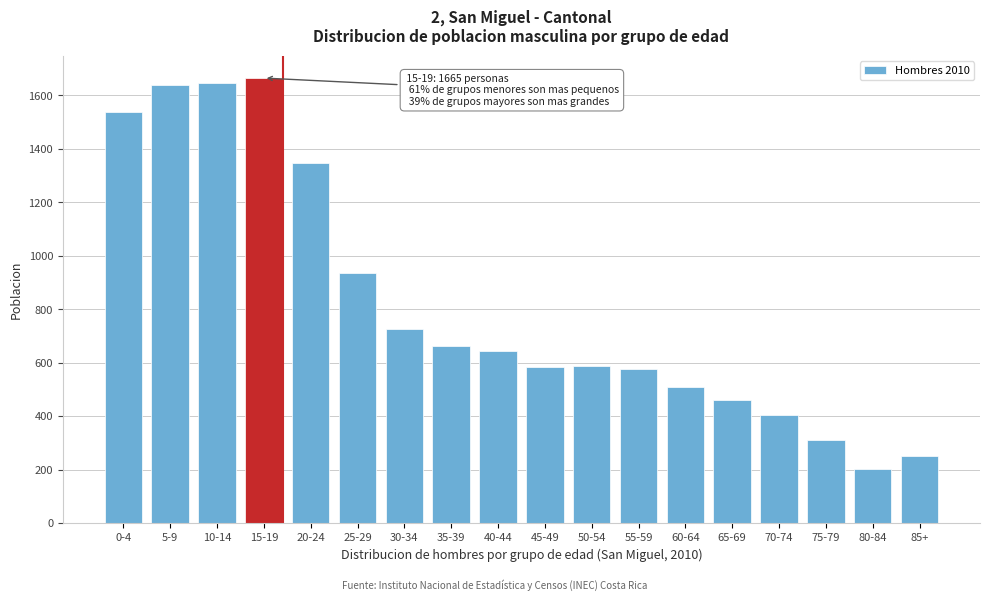

What is the minimum value shown in the chart?

202